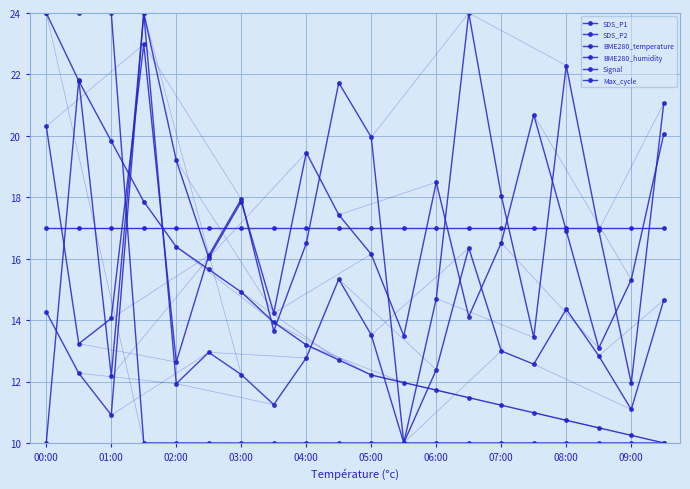

How many intersections are there between SDS_P2 and Max_cycle?

3